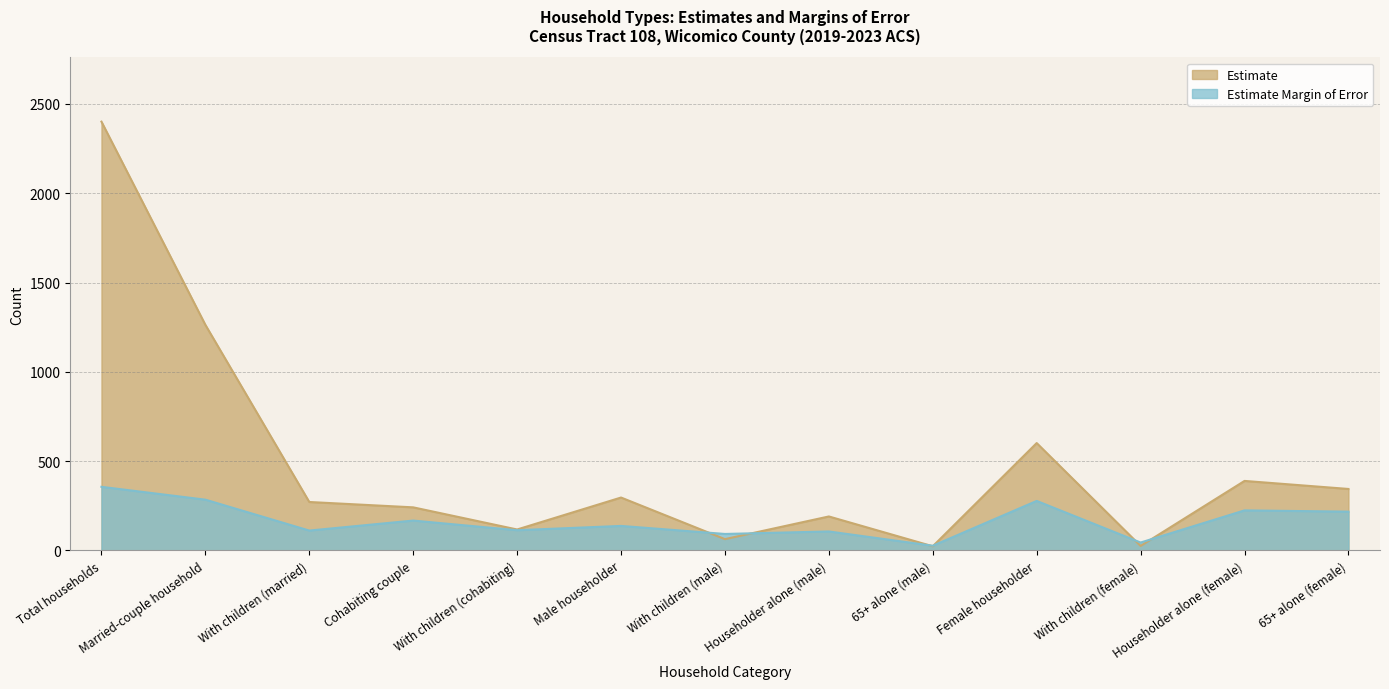

At how many categories does at least one series exceed 258?

7